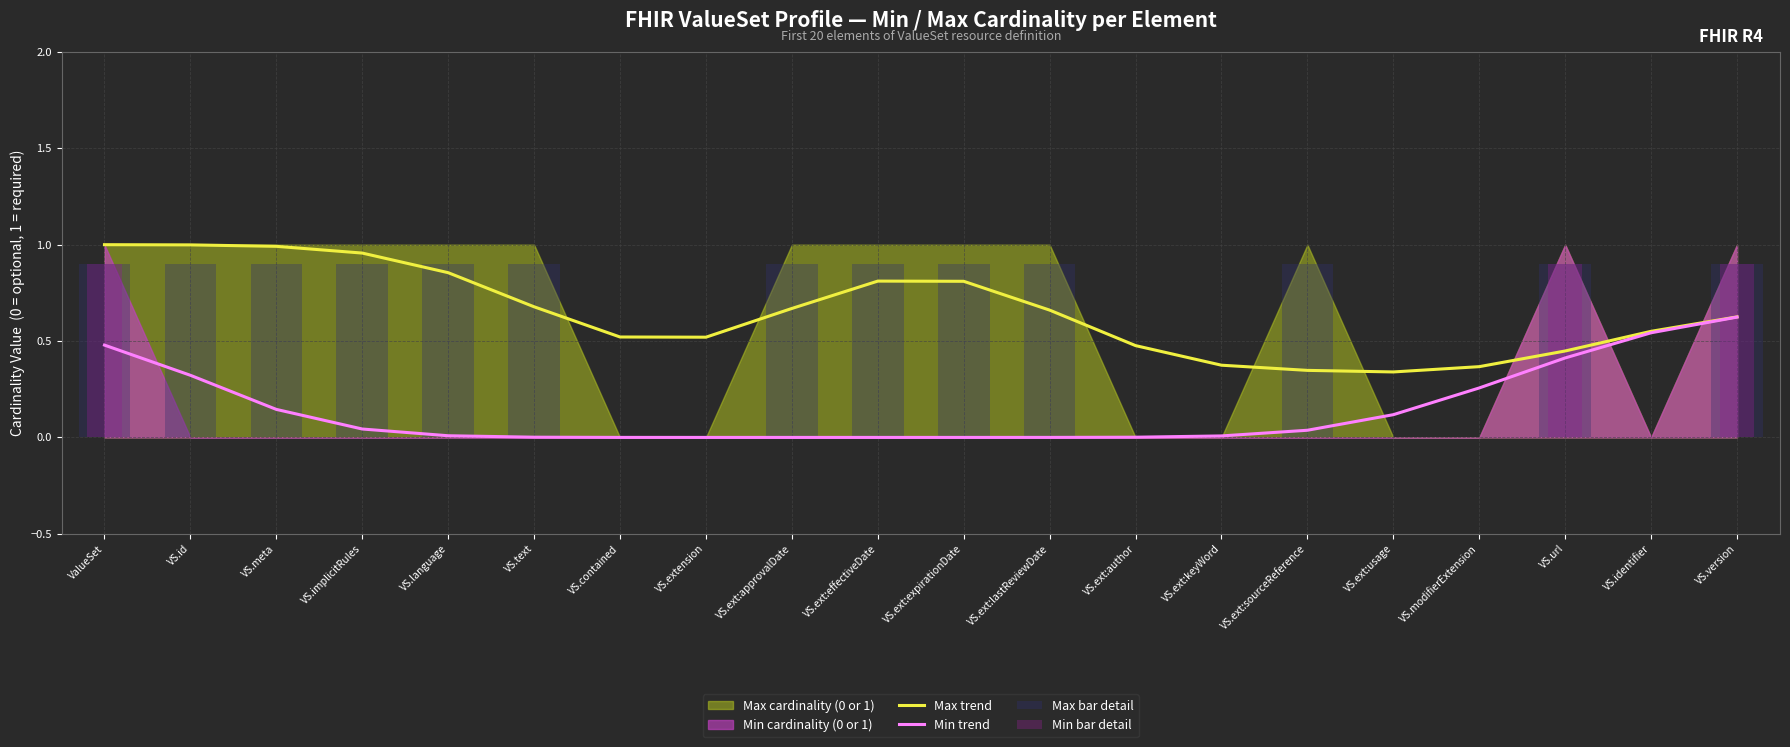

What is the maximum value shown in the chart?

1.0